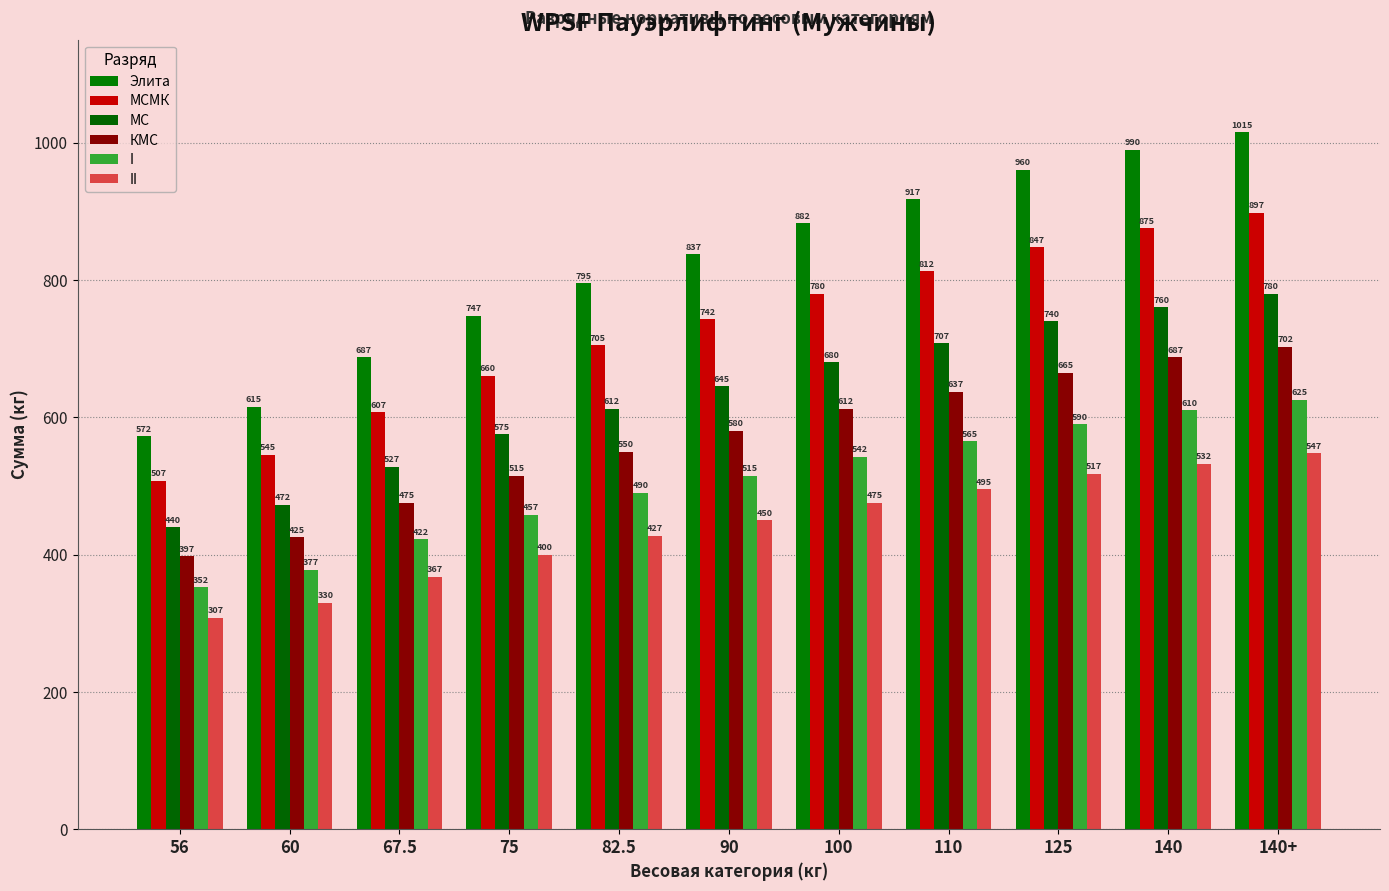

How many series are shown in this chart?

6